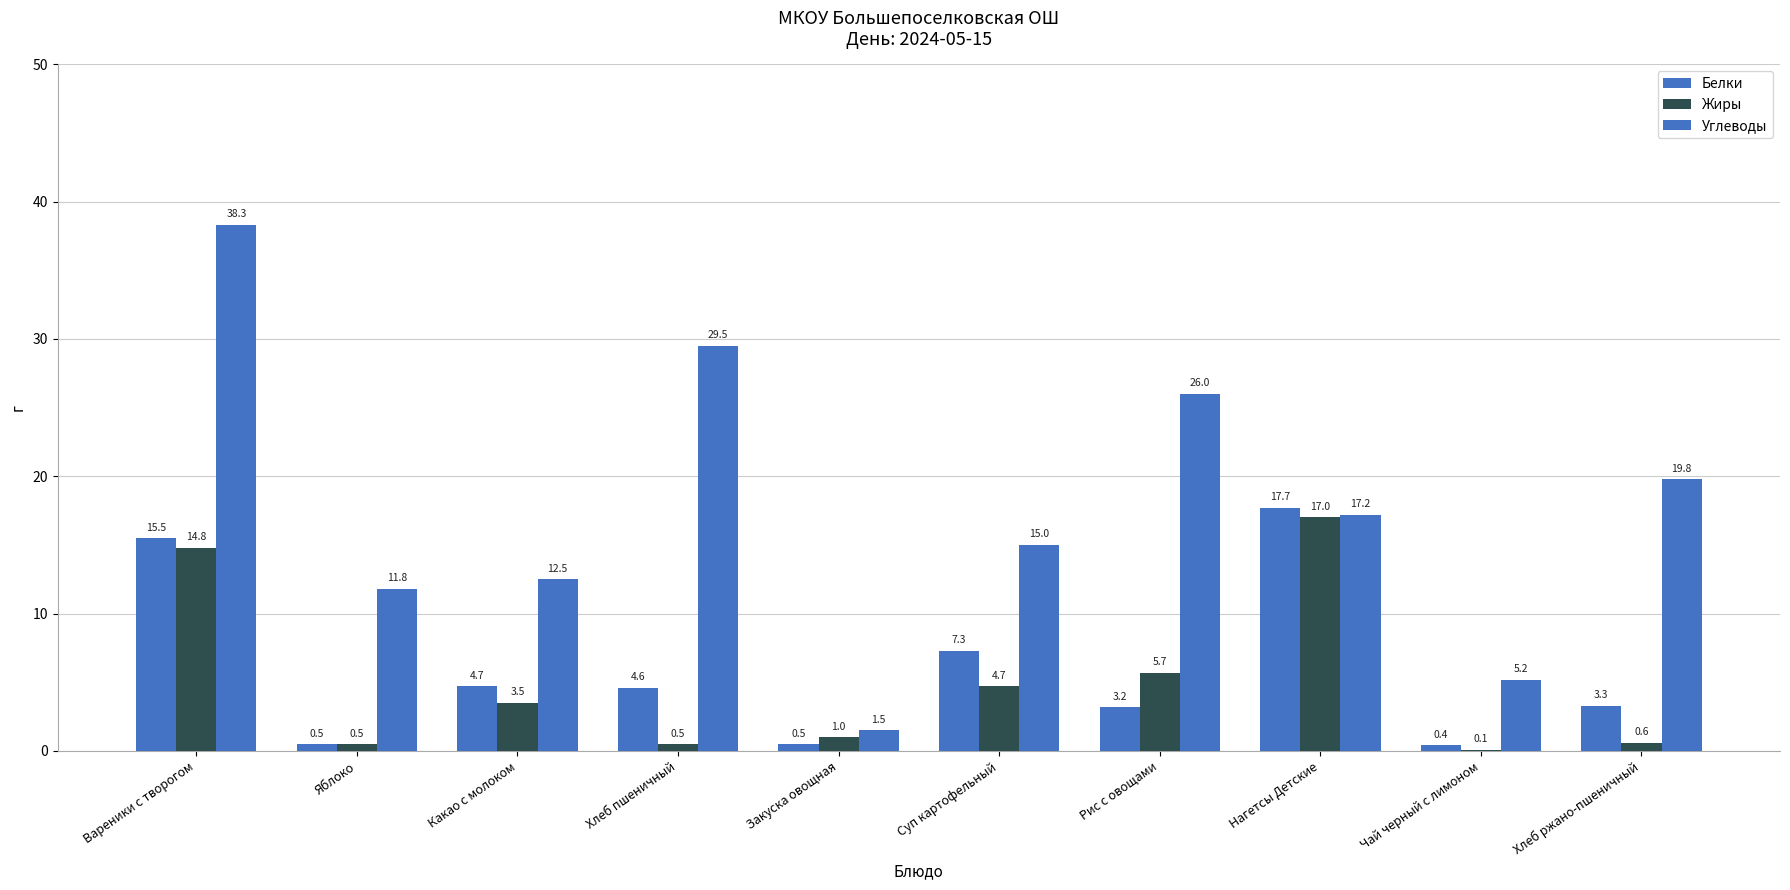

What is the label of the 5th bar from the right?

Суп картофельный